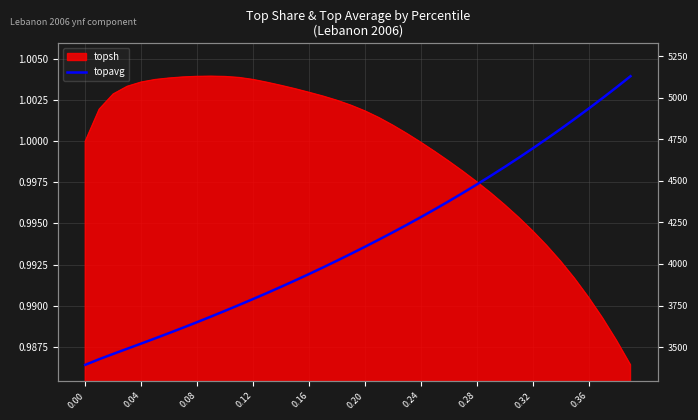

How many data points does each series have?

40